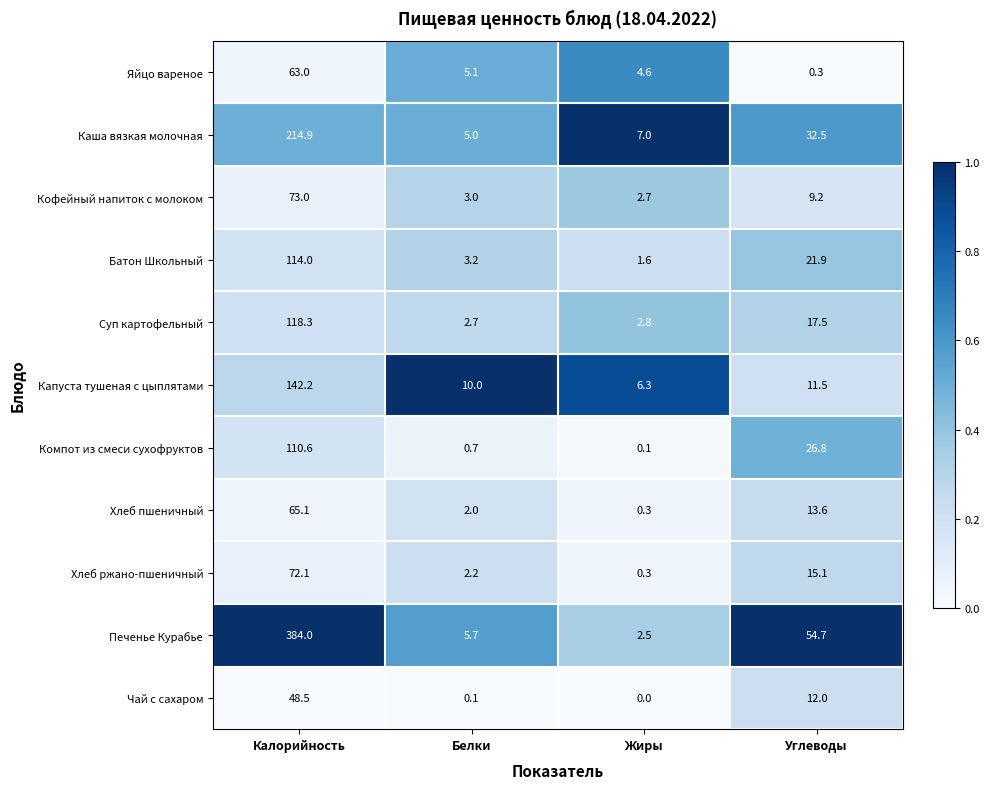

What is the maximum value shown in the chart?

384.0